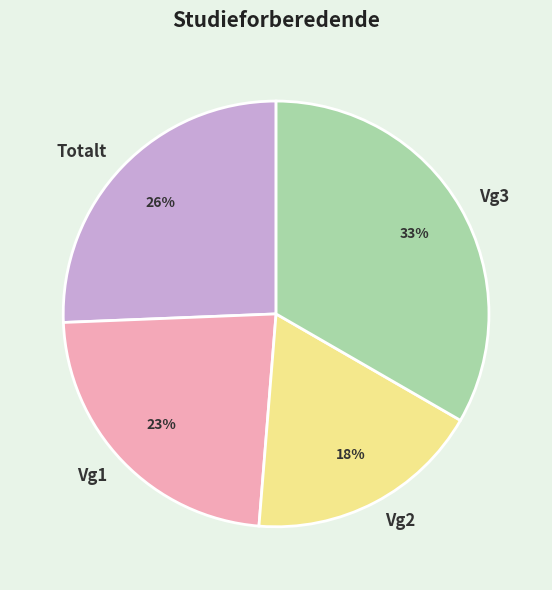

Count the number of slices in the pie.

4